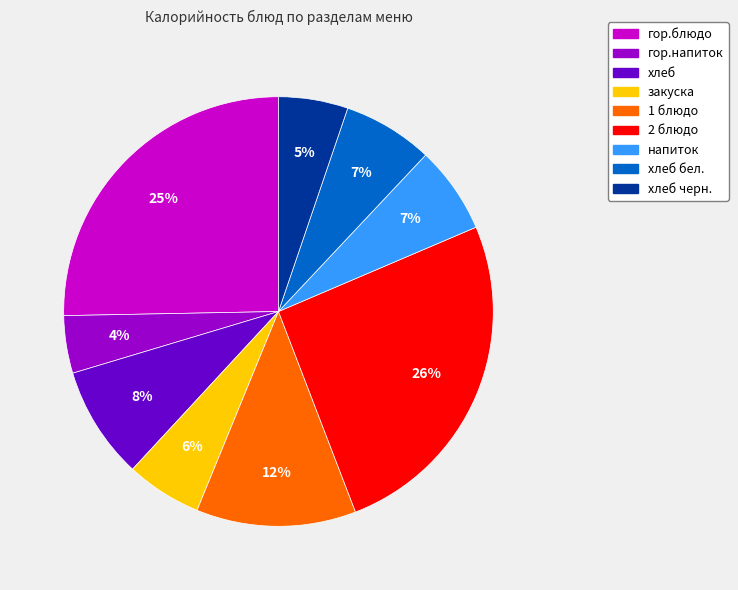

Is there any slice that represents more than half of the pie?

No